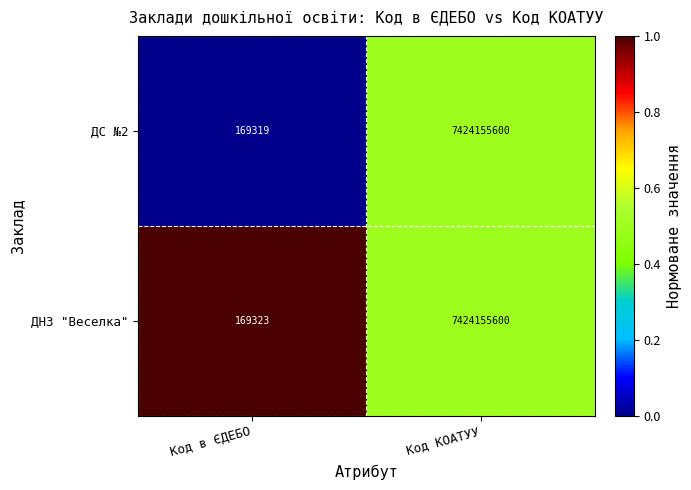

What is the maximum value shown in the chart?

7424155600